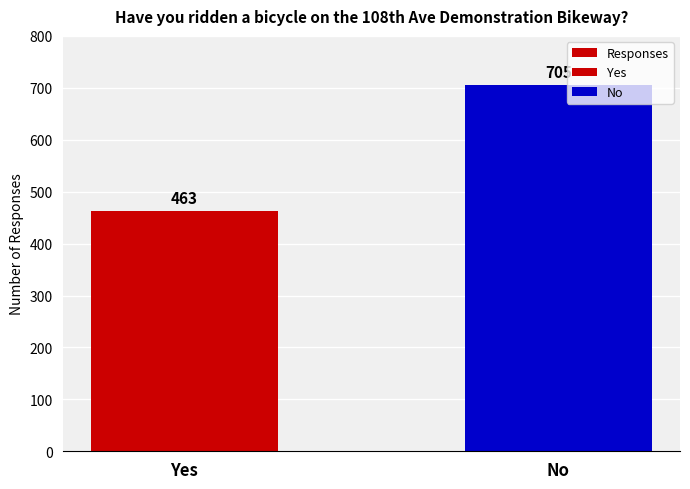

List the labels in order of value, smallest first.

Yes, No